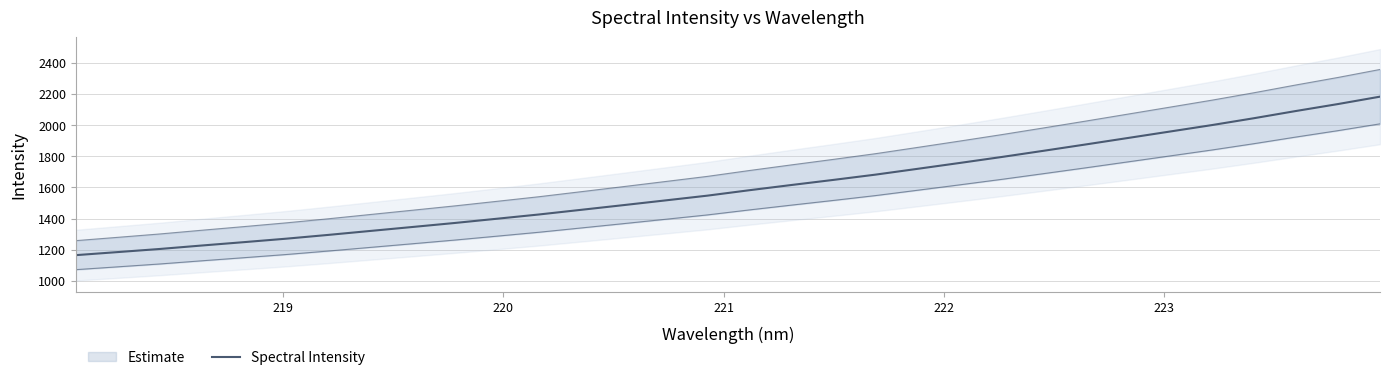

Read the value at 220.

1204.7